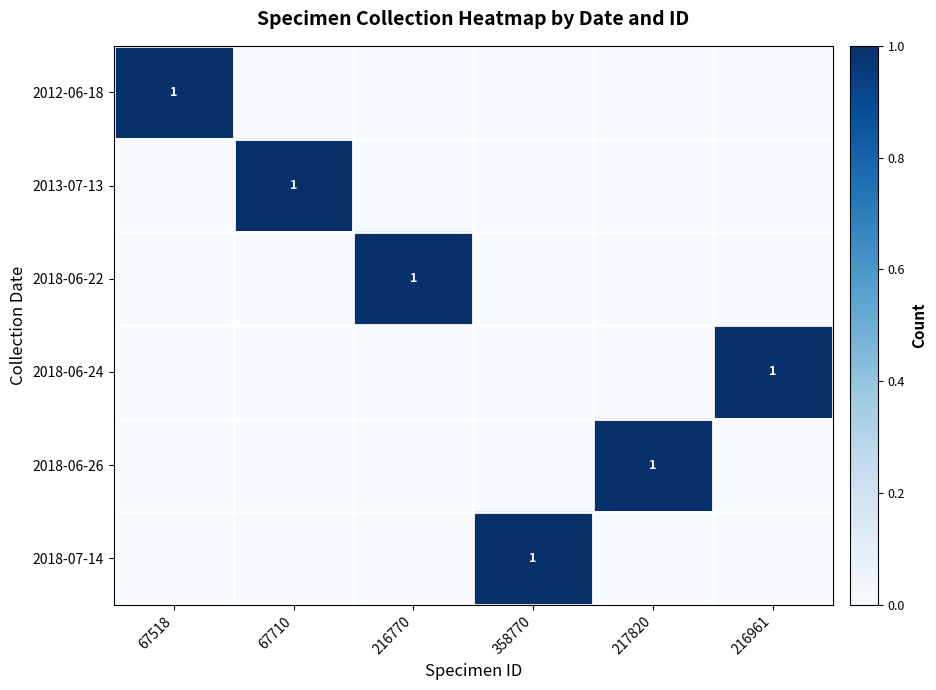

True or false: 2018-06-24 has a value of 1 at 216961.

True